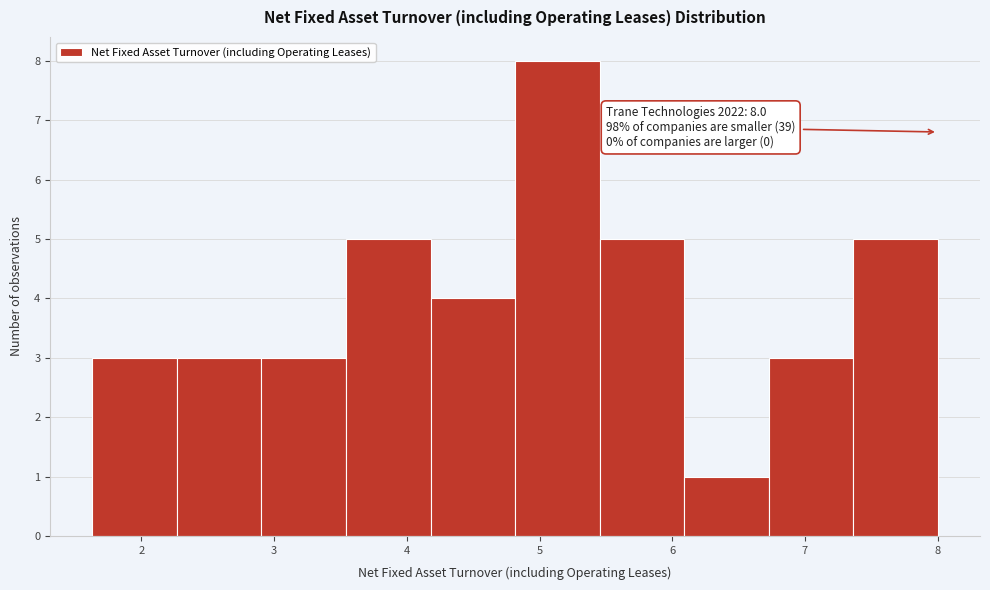

Over which range of the x-axis is the bar tallest?

4.8 to 5.5